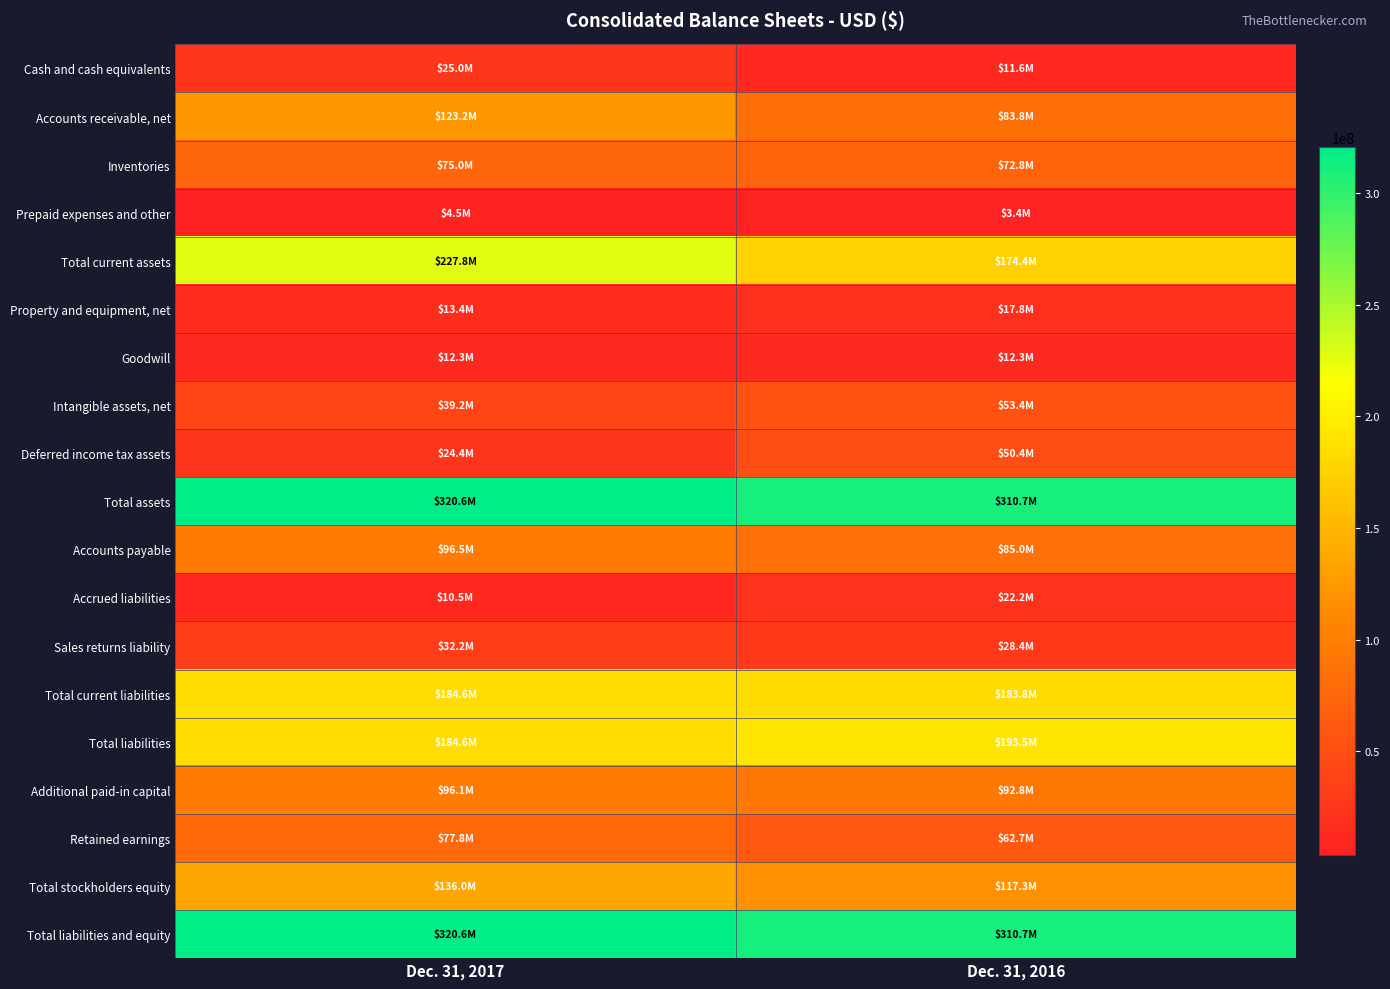

What is the minimum value shown in the chart?

3414000